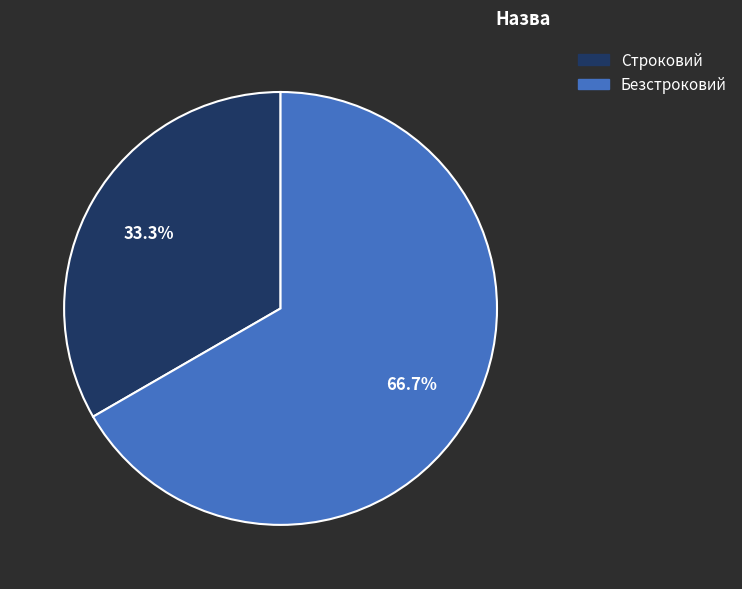

How many segments does this pie chart have?

2